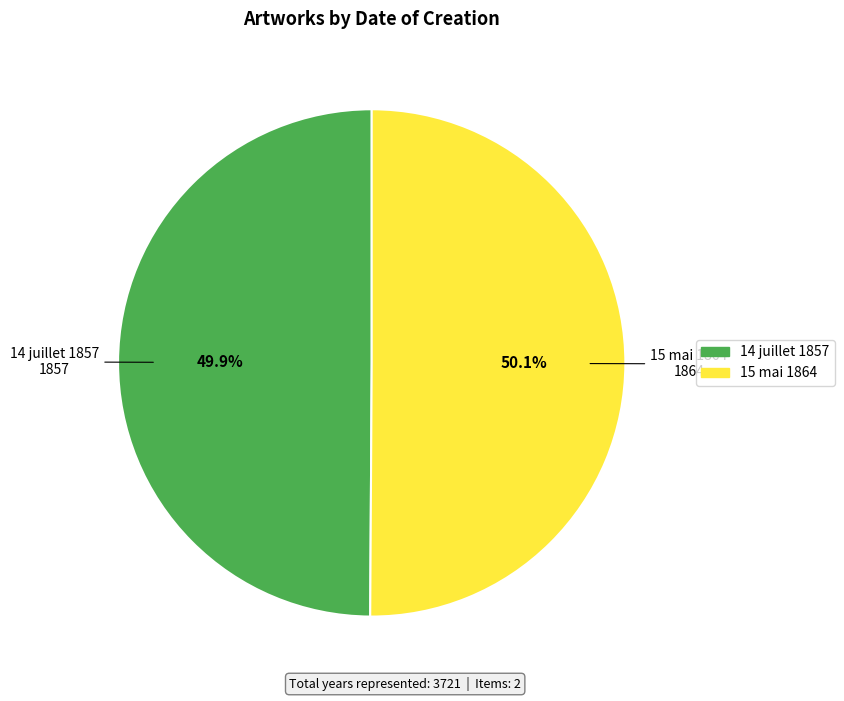

Does any single category account for the majority?

Yes